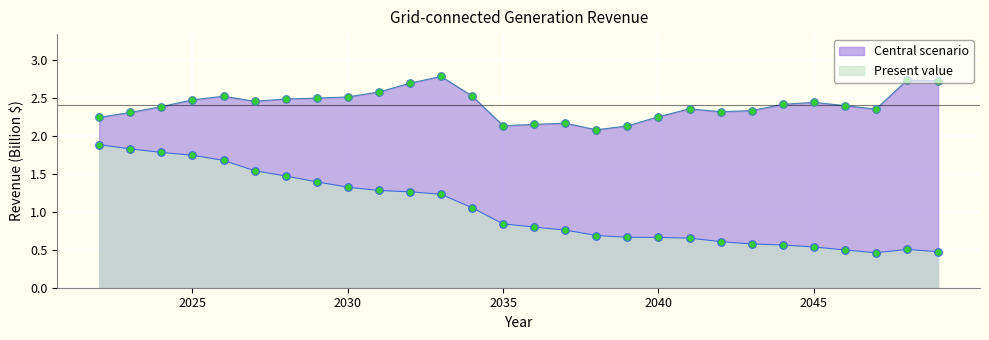

Which series has the largest Y range (max minus min)?

Present value